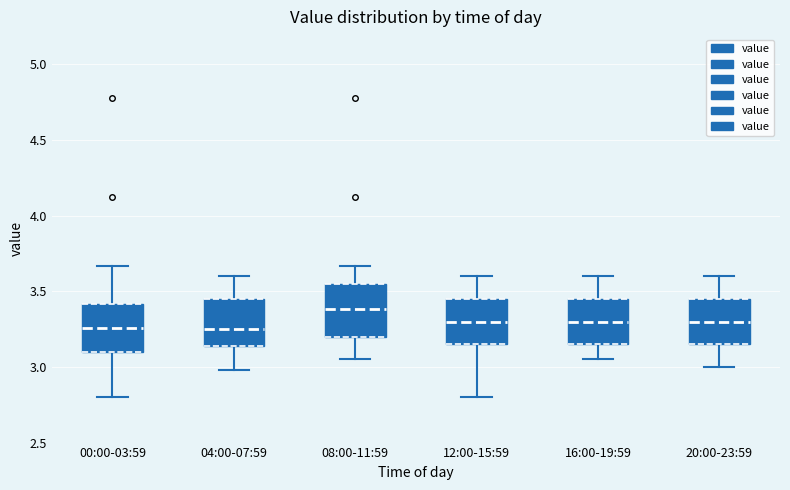

Reading left to right, read every box against the y-axis: the position of its median line, the range the box covers, and the ends of its whiskers. The values are not printed on the chart, so give them approximately, as read against the axis.

00:00-03:59: median 3.25, box 3.10 to 3.40, whiskers 2.80 to 3.65
04:00-07:59: median 3.25, box 3.15 to 3.45, whiskers 3.00 to 3.60
08:00-11:59: median 3.40, box 3.20 to 3.55, whiskers 3.05 to 3.65
12:00-15:59: median 3.30, box 3.15 to 3.45, whiskers 2.80 to 3.60
16:00-19:59: median 3.30, box 3.15 to 3.45, whiskers 3.05 to 3.60
20:00-23:59: median 3.30, box 3.15 to 3.45, whiskers 3.00 to 3.60